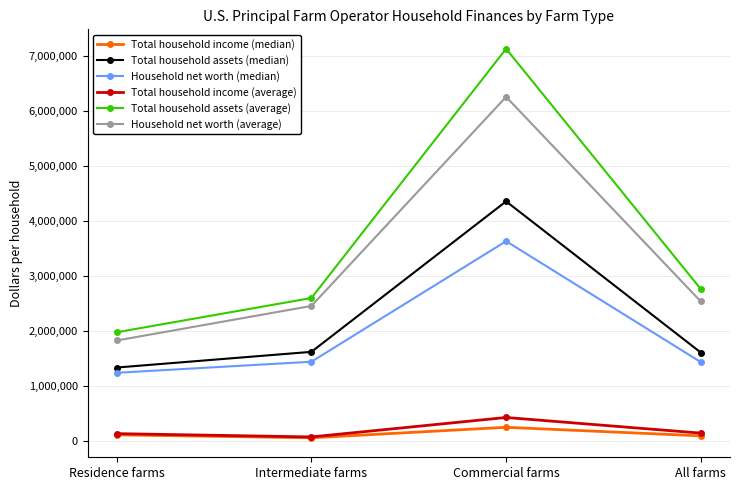

At which category does Household net worth (median) reach its first local peak?

Commercial farms